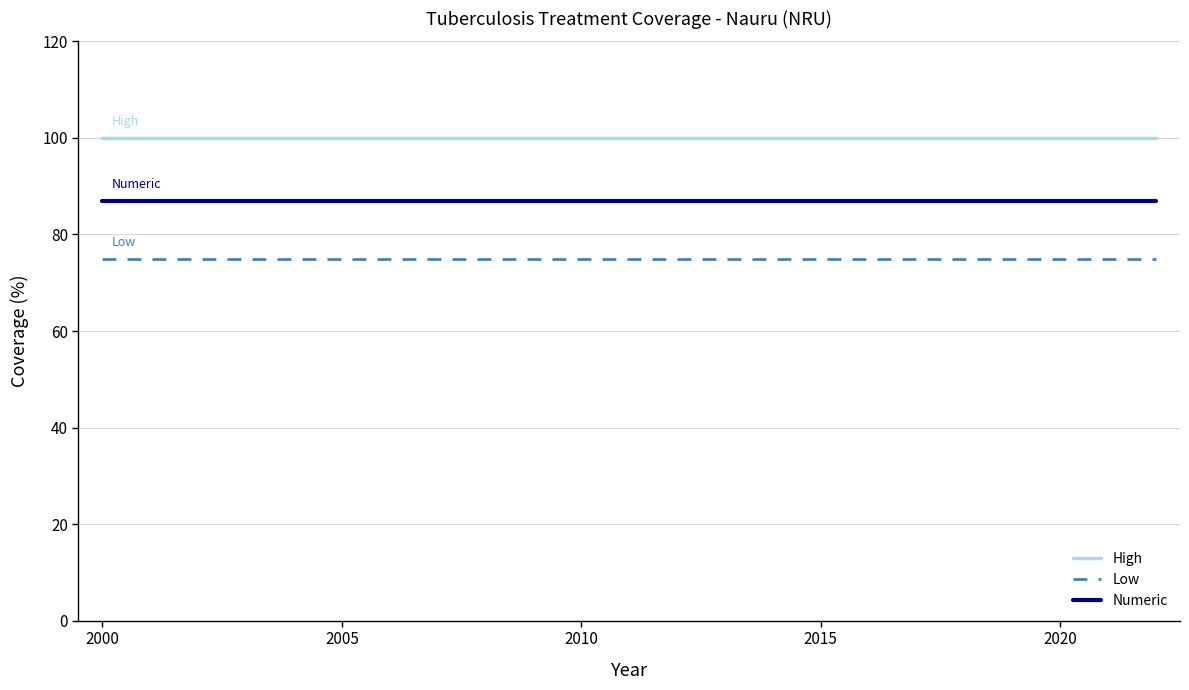

Which series has the largest total across all categories?

High